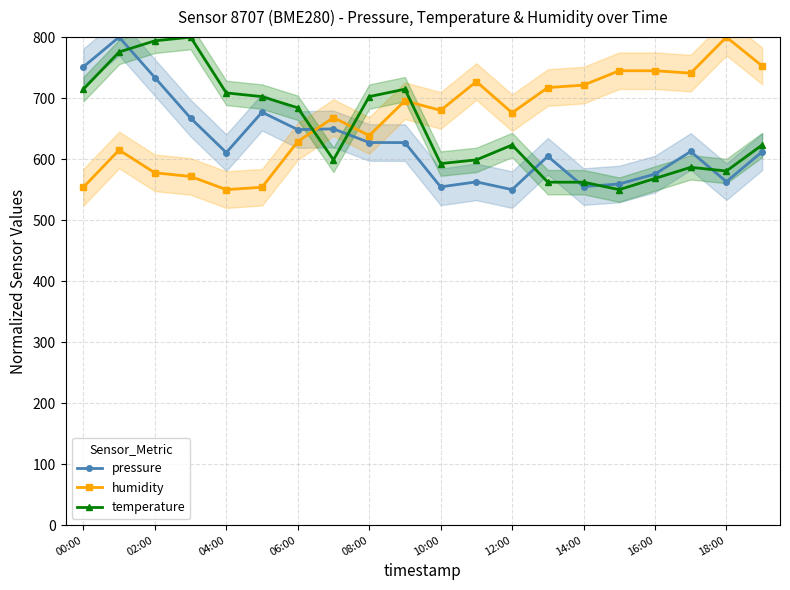

The temperature series shows 580.5 at 18:00. True or false?

True